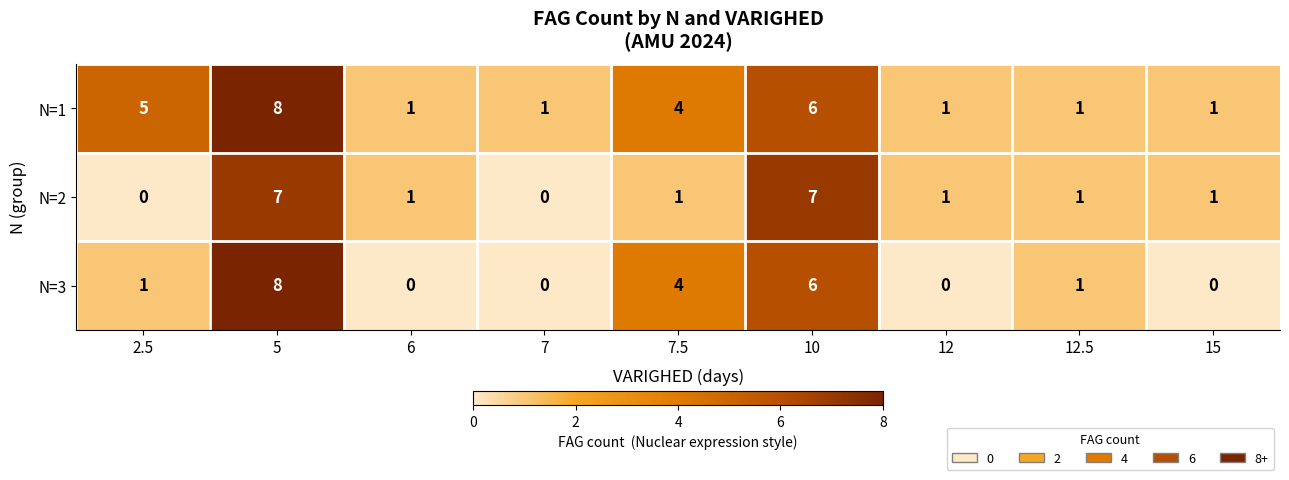

How many N=2 values are between 1 and 2?

5